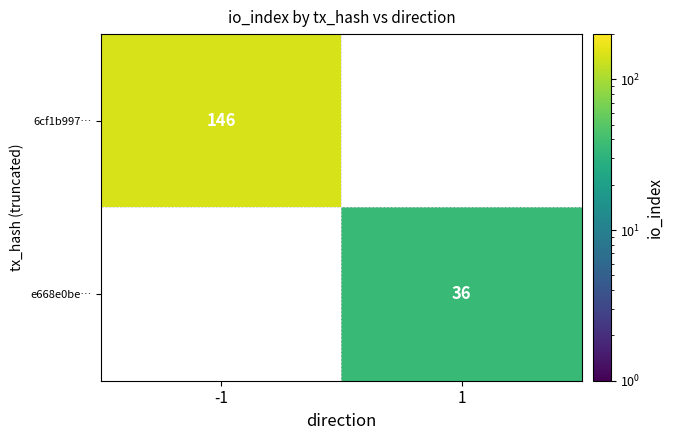

Is it true that e668e0be… equals 57 at 1?

False